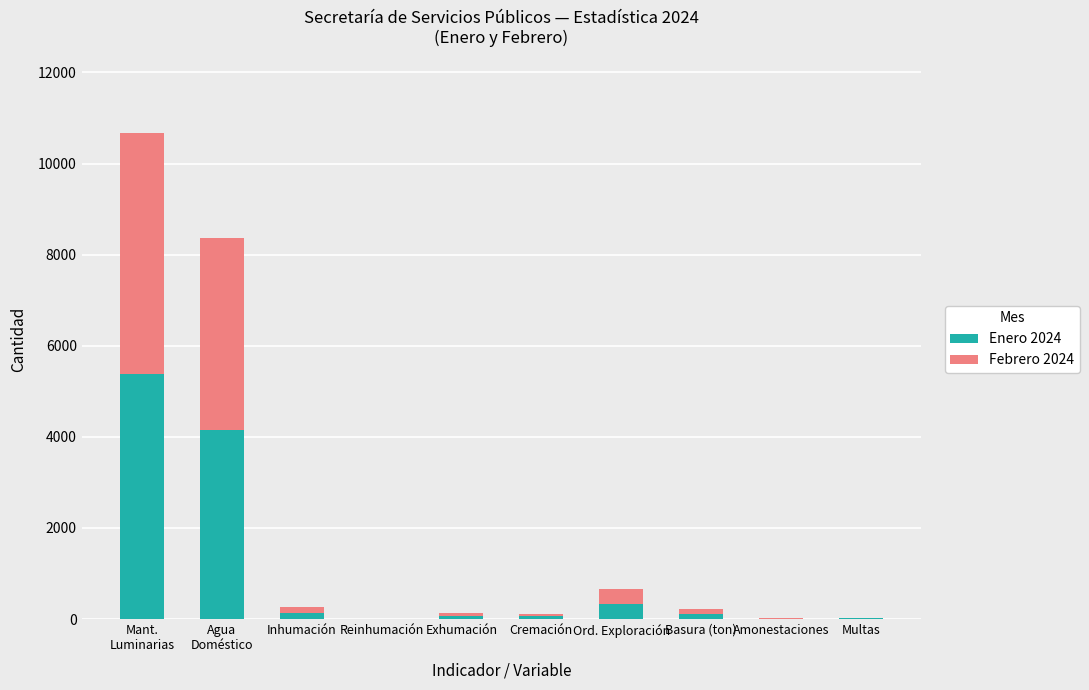

What is the highest value of the Enero 2024 series?

5380